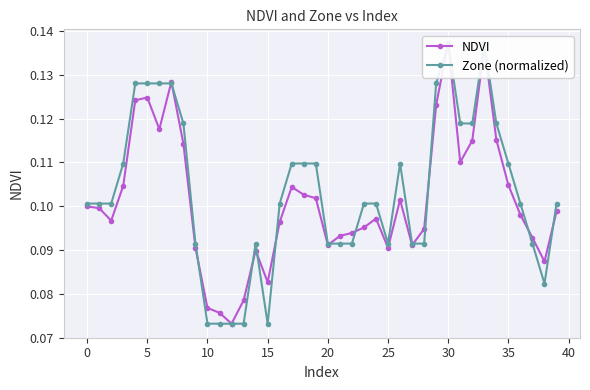

How many NDVI values are between 0 and 1?

40